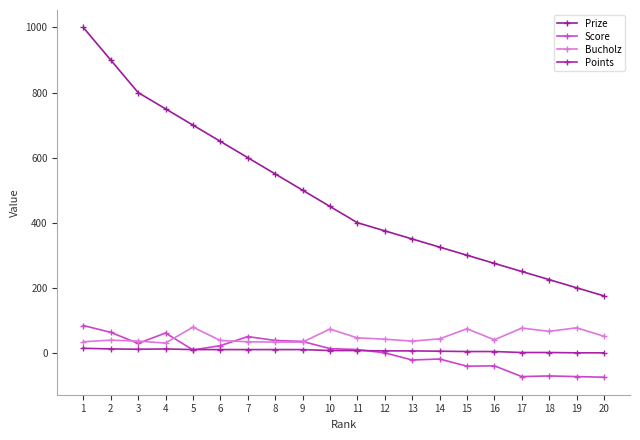

What is the sum of the Bucholz values at 7 and 17?

110